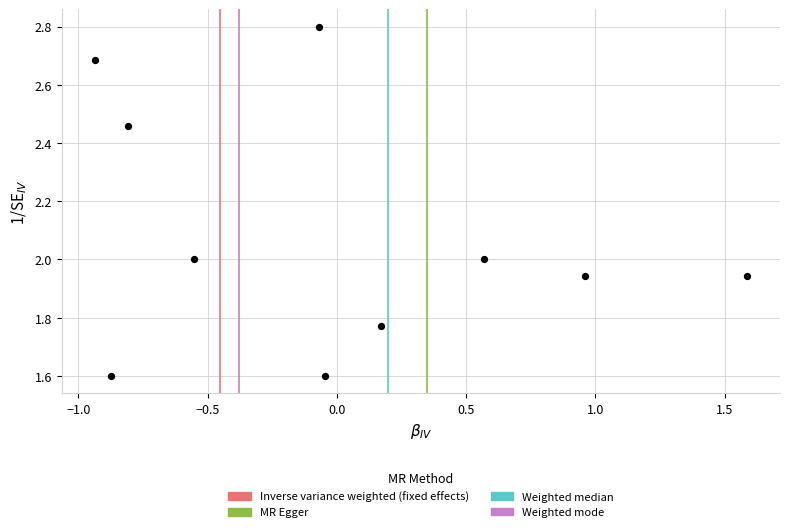

What is the average Y value?

2.1